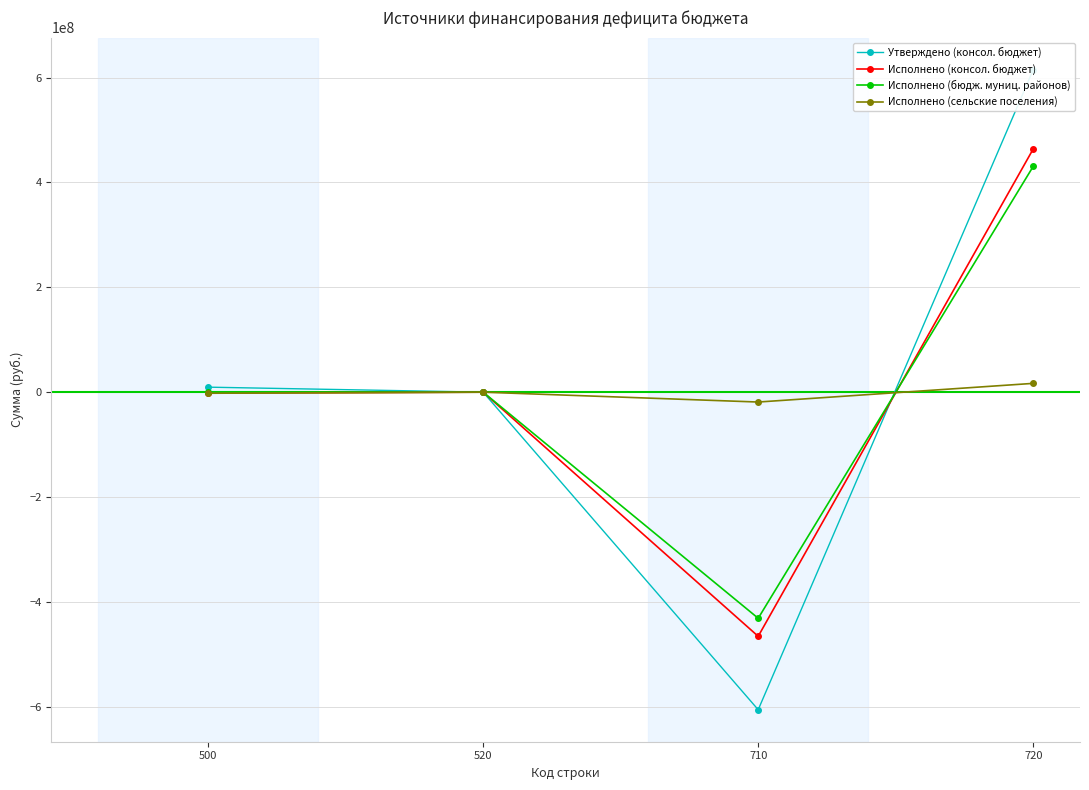

Rank the series by their maximum value, from lowest to highest.

Исполнено (сельские поселения), Исполнено (бюдж. муниц. районов), Исполнено (консол. бюджет), Утверждено (консол. бюджет)